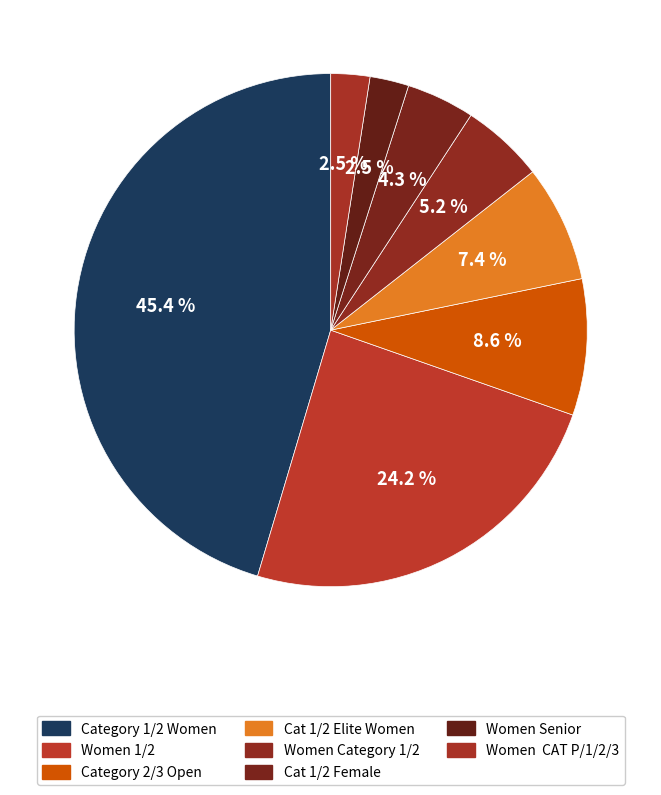

How many segments does this pie chart have?

8